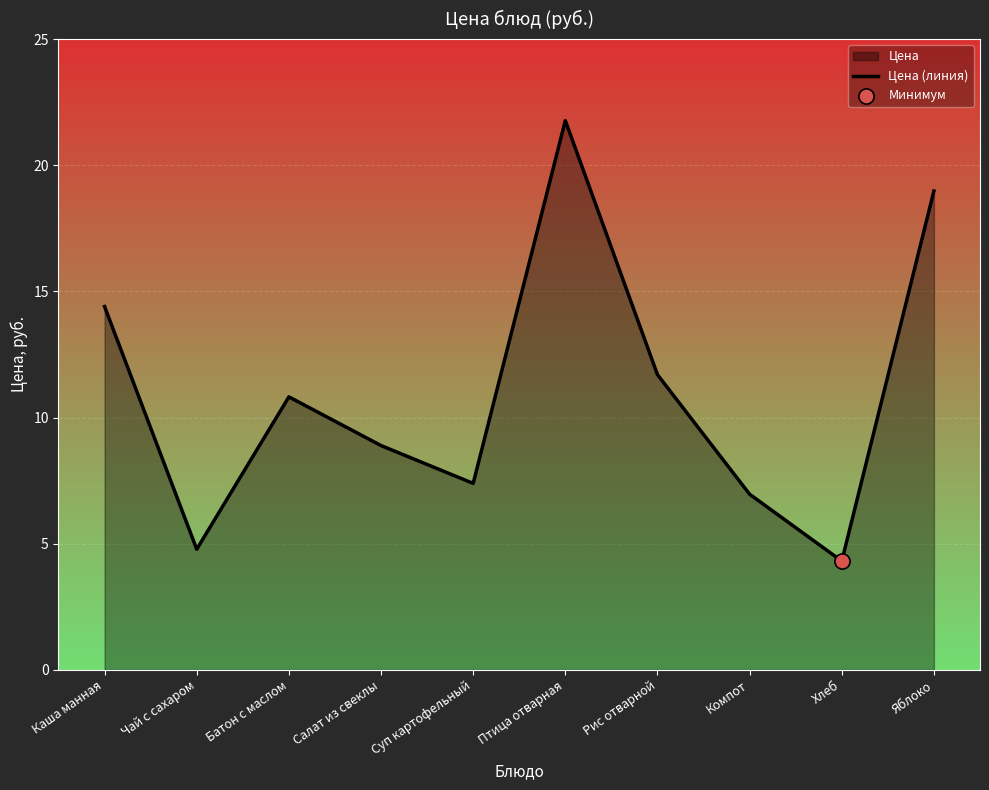

Approximately how many times larger is the value at Чай с сахаром compared to Каша манная?

0.3